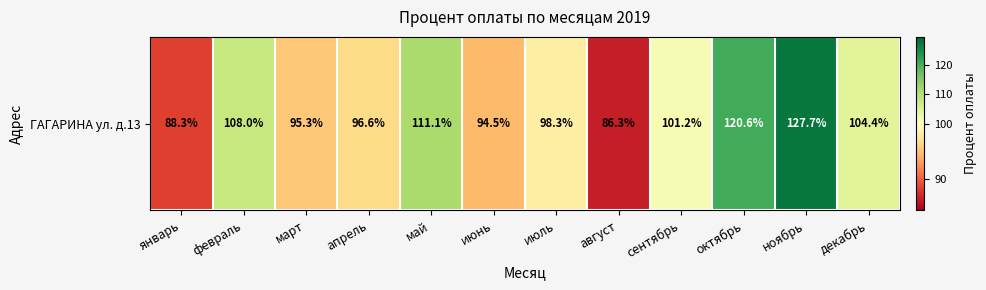

What is the ratio of the value at май to the value at февраль?

1.0